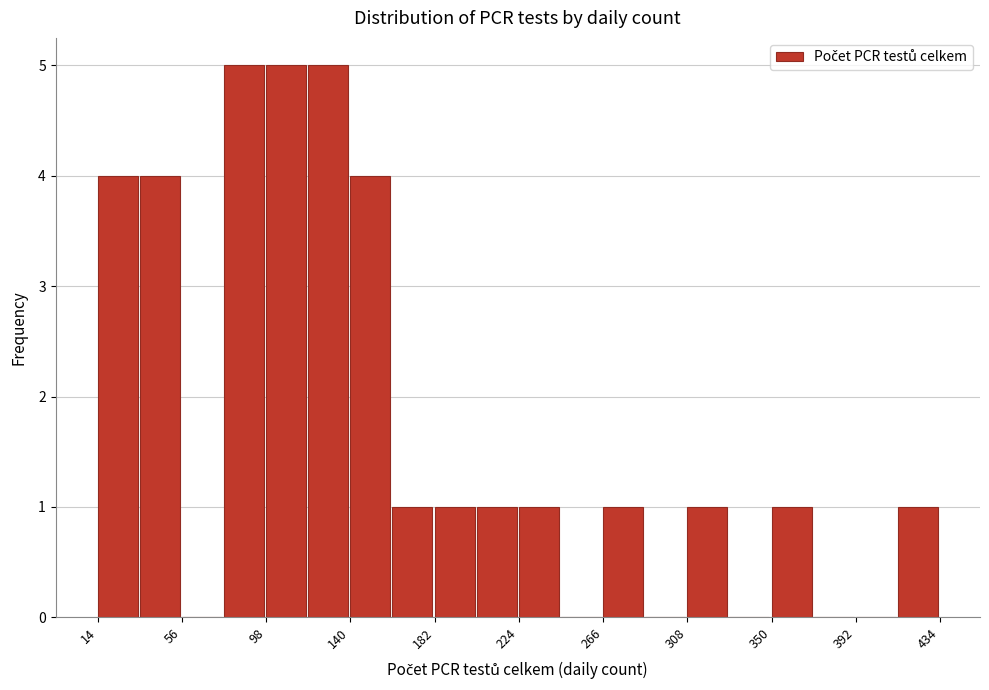

How tall is the bar that spans 308 to 329 on the x-axis? Neither the bar edges nor the heights are printed on the chart, so give them approximately, as read against the axes.

1